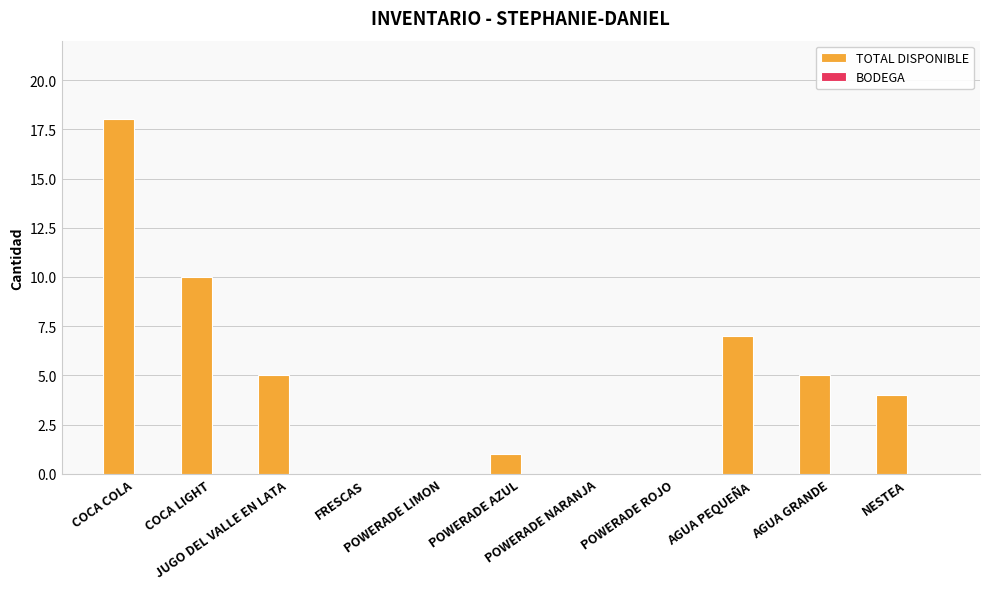

What is the maximum value shown in the chart?

18